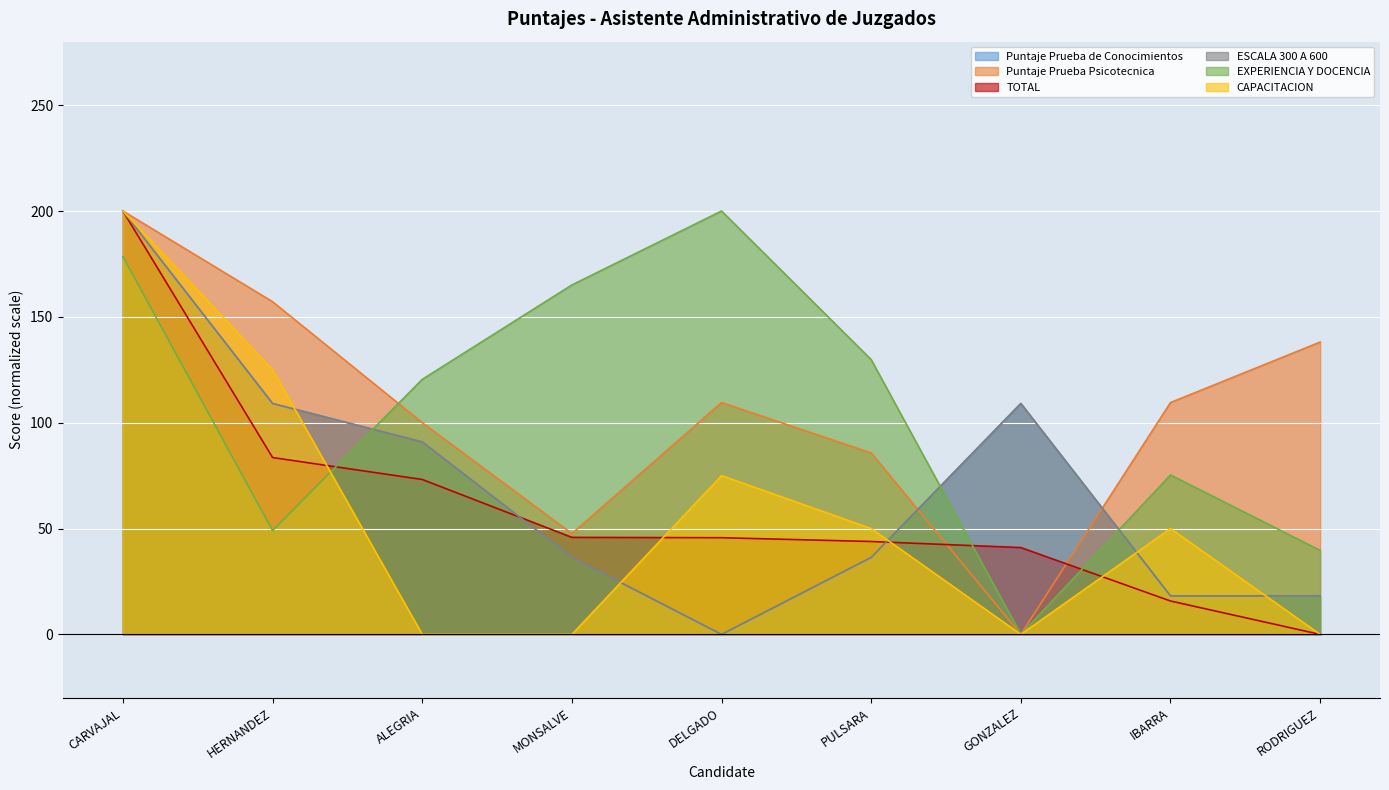

True or false: CAPACITACION and Puntaje Prueba Psicotecnica intersect in this chart.

False